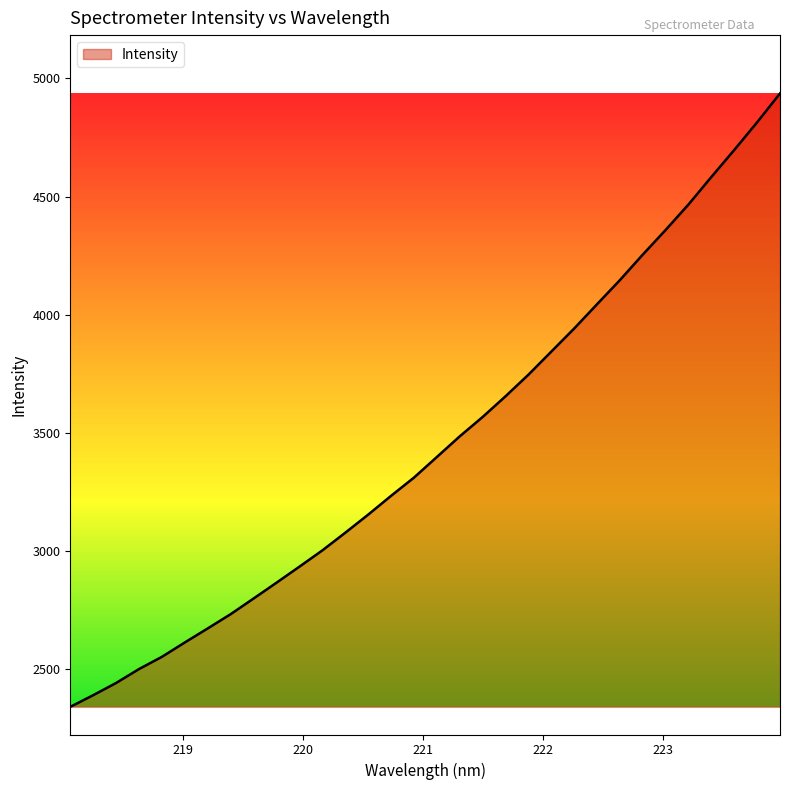

What is the difference between the maximum and minimum values?

2596.0